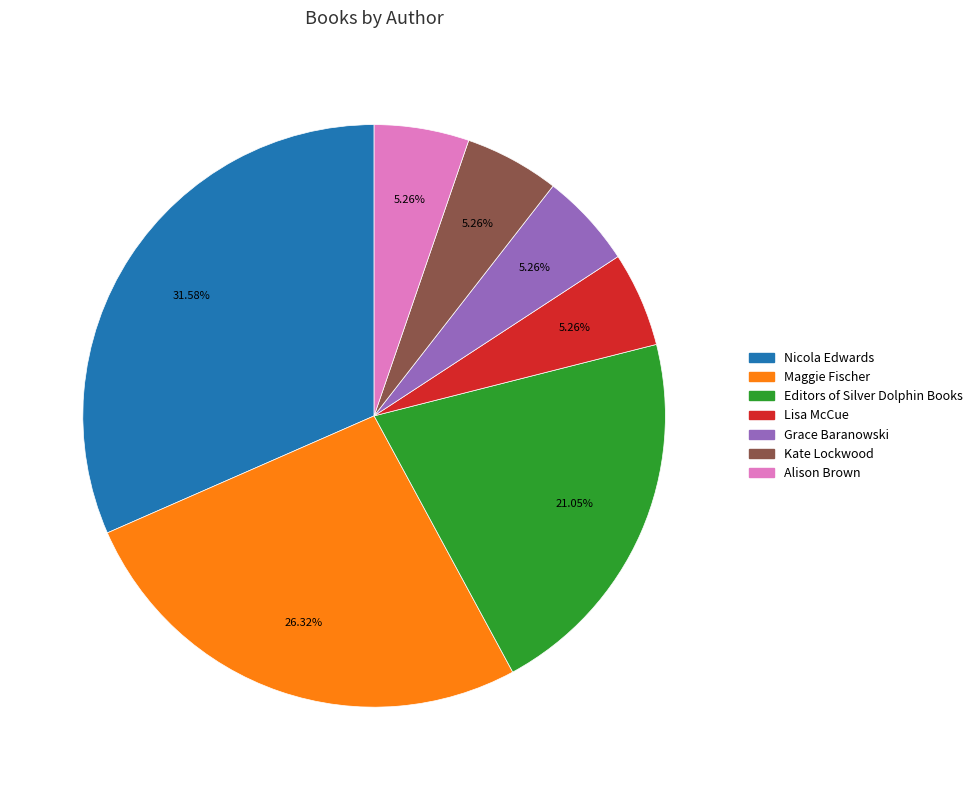

Does Nicola Edwards represent more than half of the total?

No